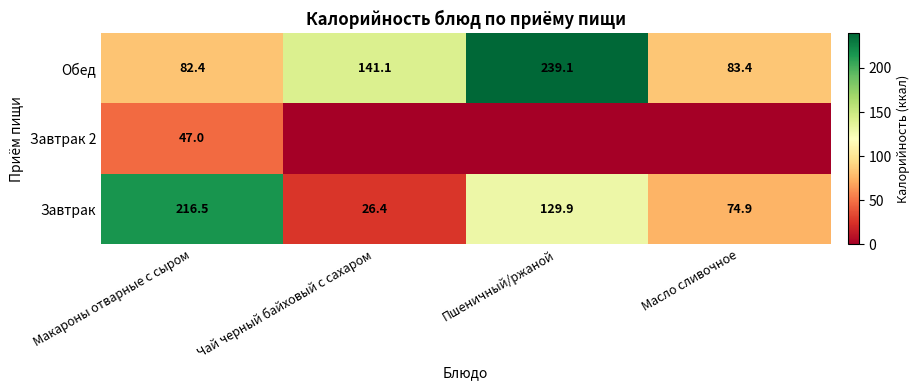

Is it true that Завтрак equals 18.2 at Чай черный байховый с сахаром?

False